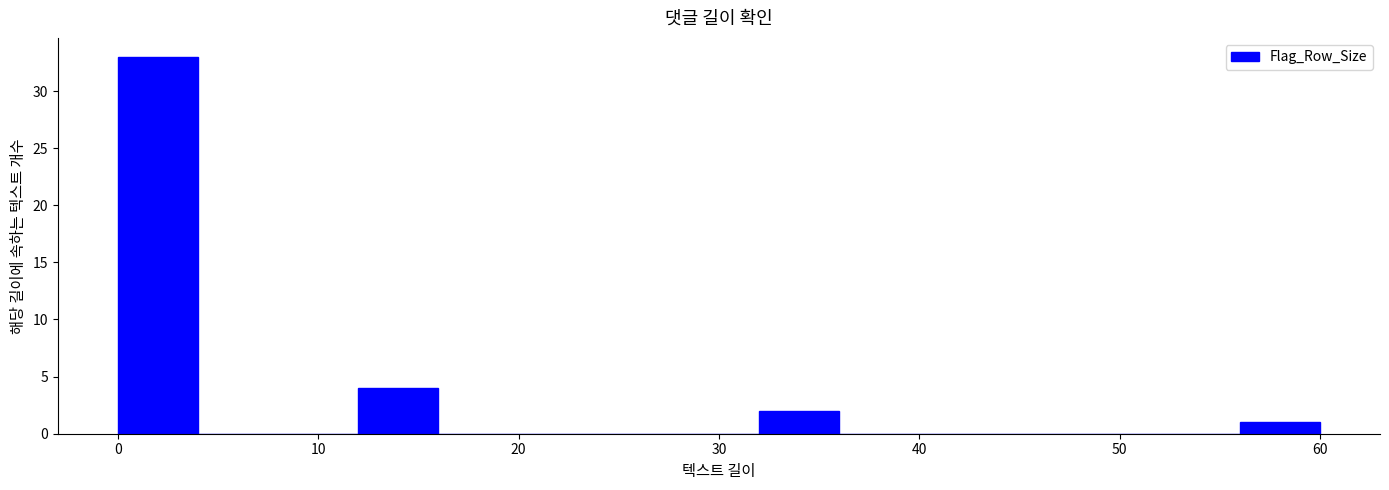

Which range on the x-axis has the tallest bar?

0 to 4